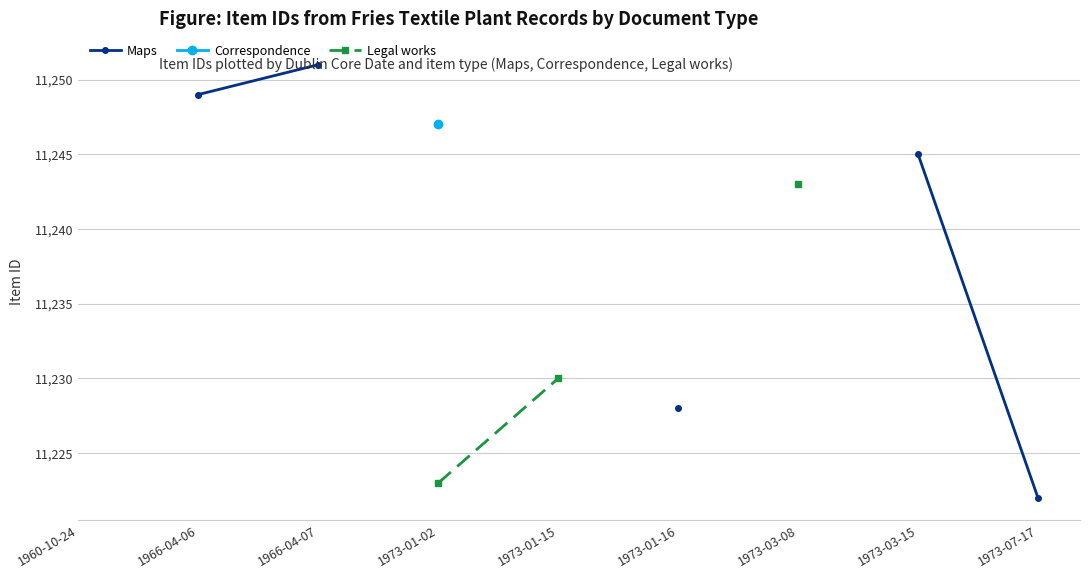

How many values in the Legal works series are below 11230?

1